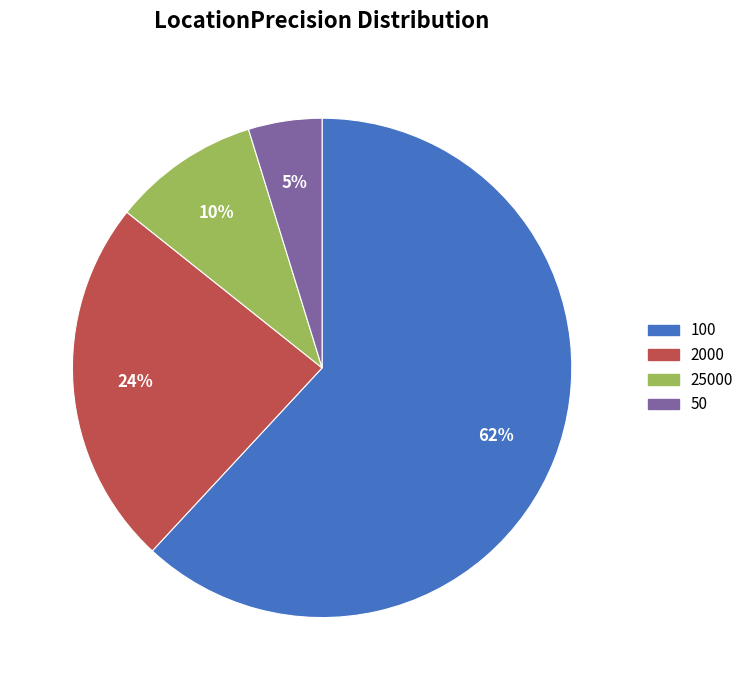

Combined, do 2000 and 100 account for over 50%?

Yes